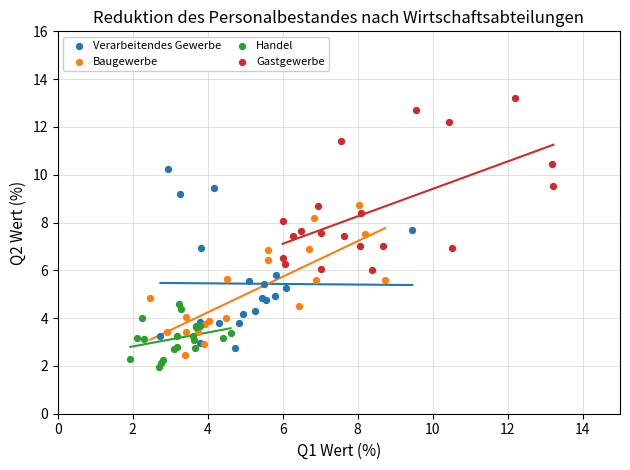

Which series contains the highest Y value?

Gastgewerbe